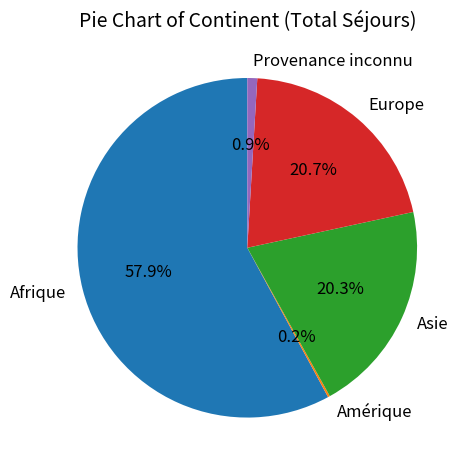

Which category accounts for the majority?

Afrique